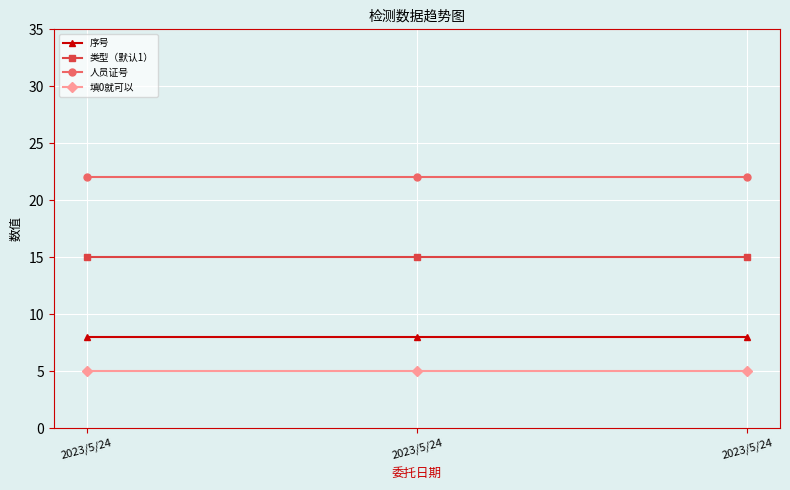

How many series are shown in this chart?

4